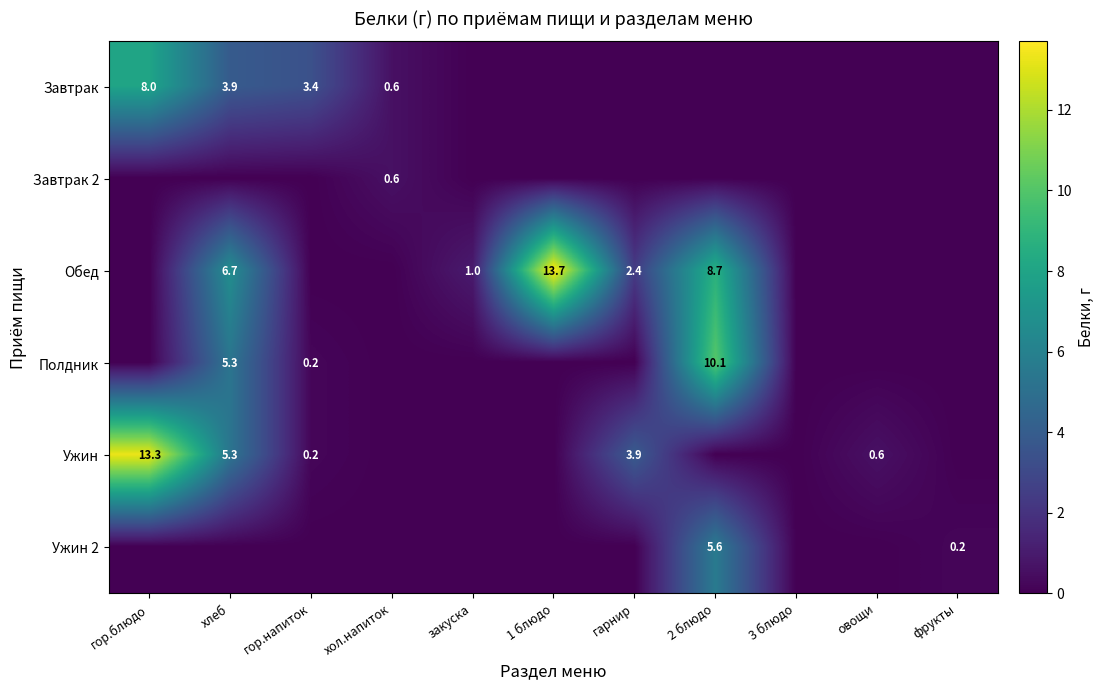

Is it true that Обед equals 9.7 at хлеб?

False